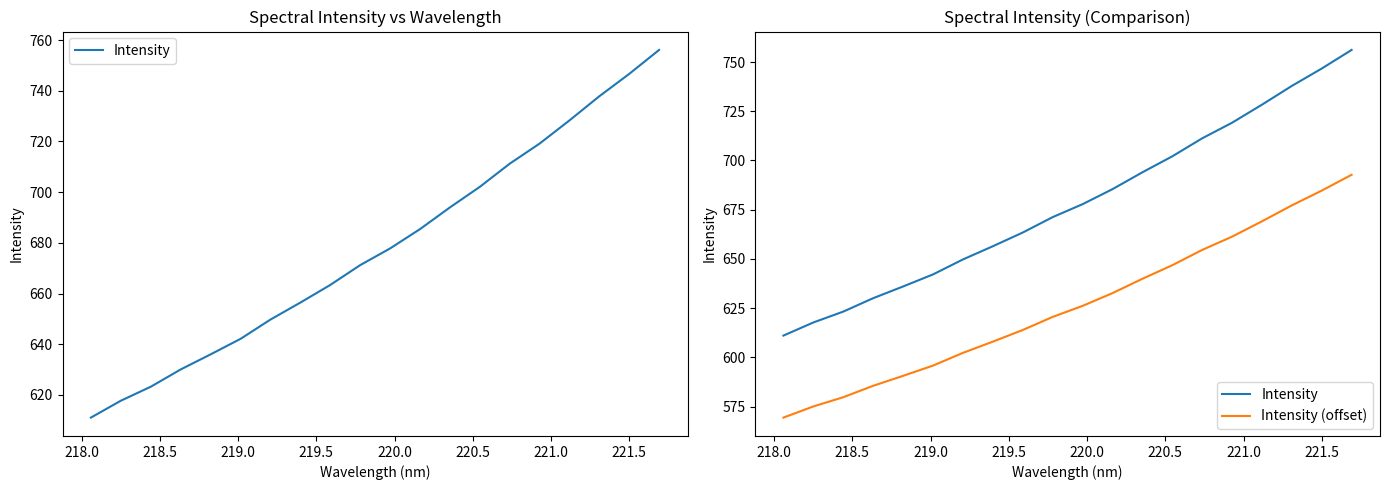

Which series has the largest range (max minus min)?

Intensity